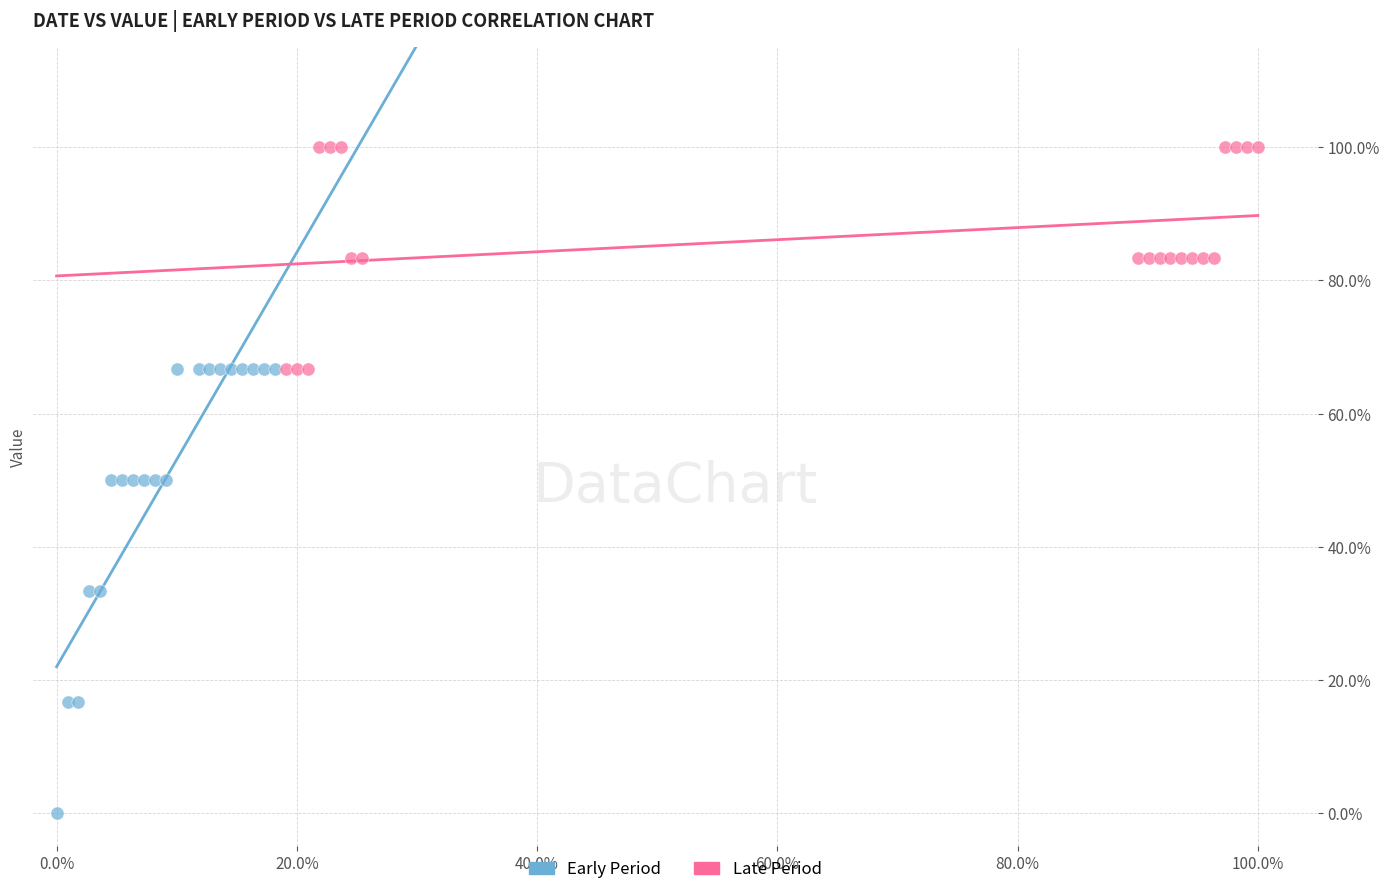

Which series has the widest spread of Y values?

Early Period